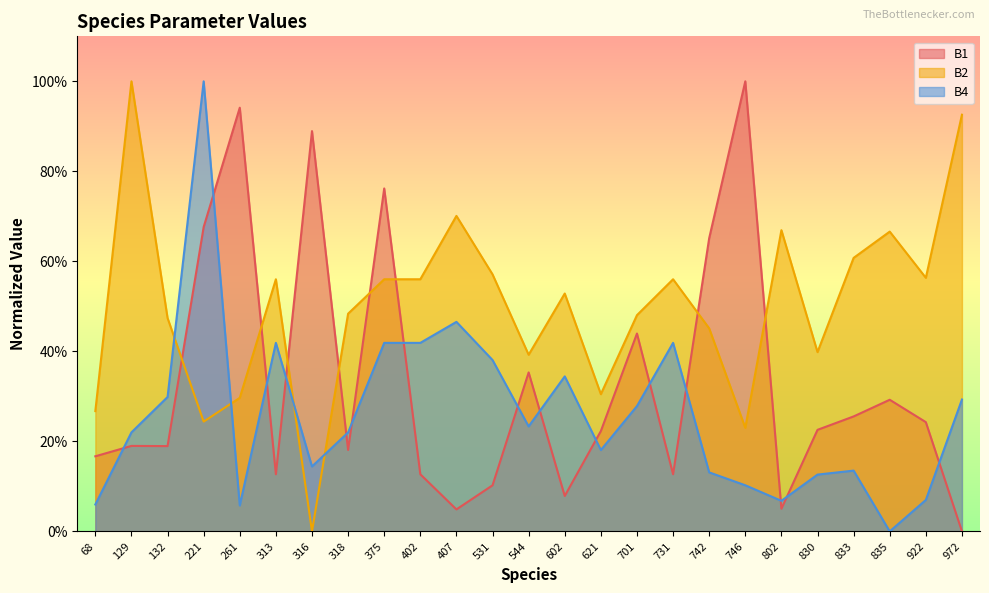

True or false: B4 has a value of 0.0 at 835.

True